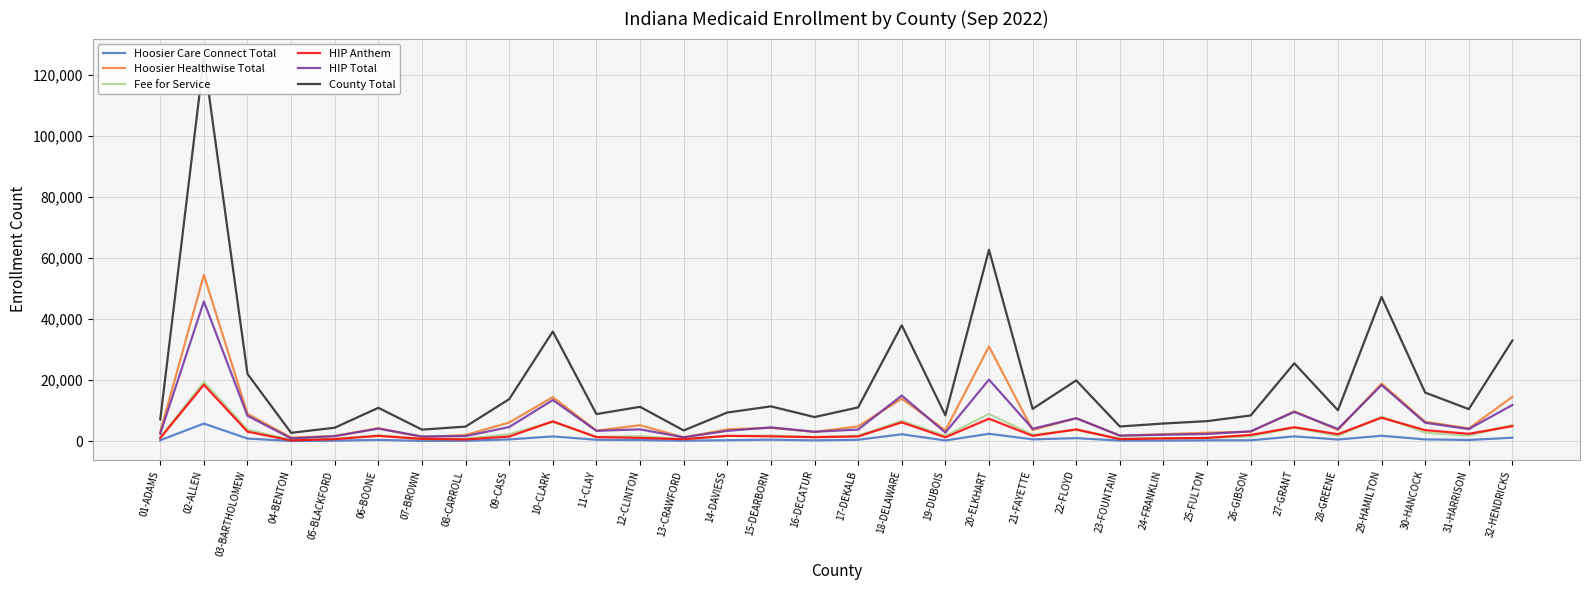

What is the average value of the Fee for Service series?

3165